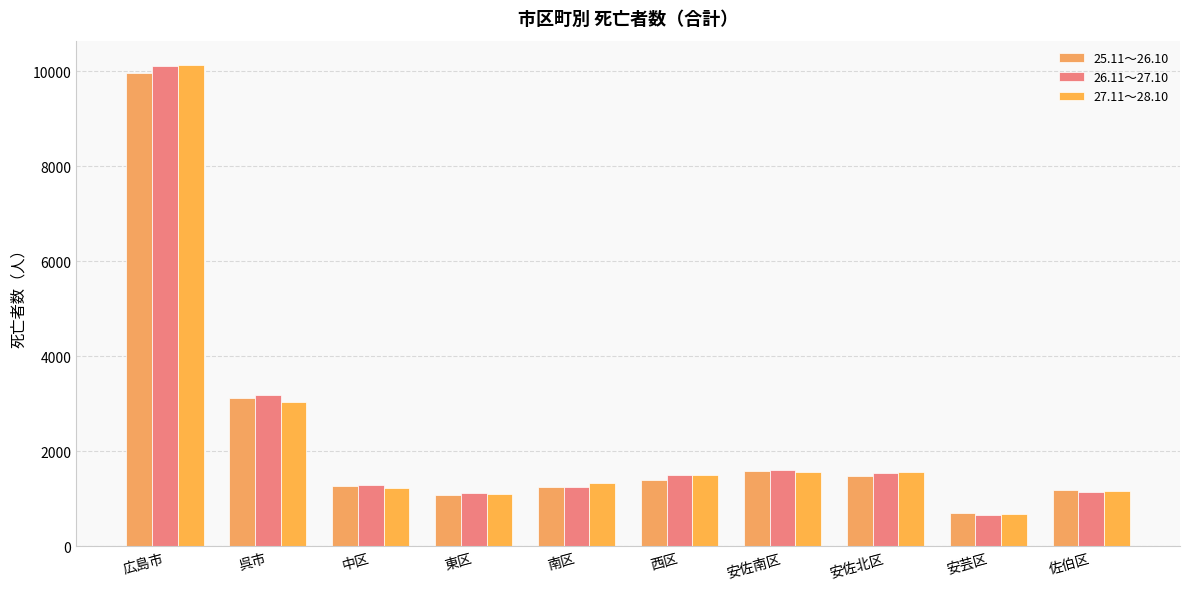

What is the spread (max minus min) of values at 南区?

70